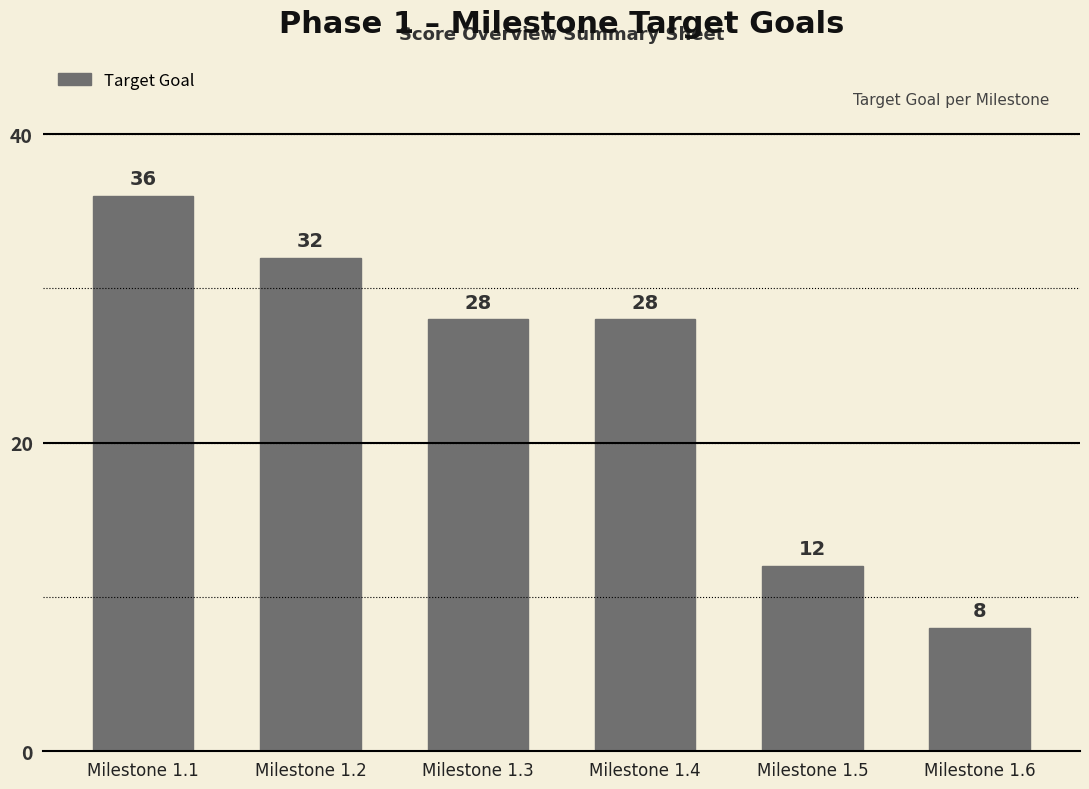

What is the ratio of the value at Milestone 1.6 to the value at Milestone 1.4?

0.3